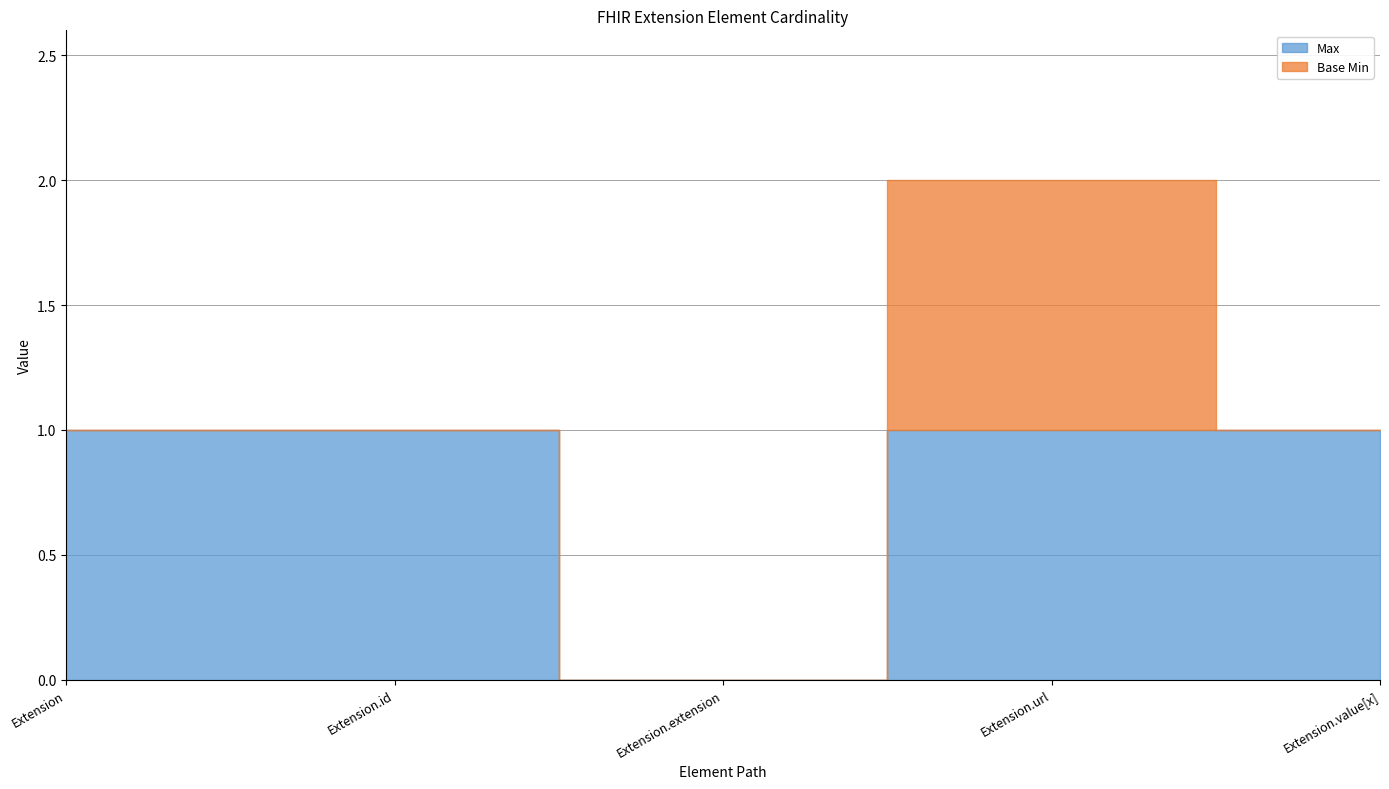

What is the sum of all Max values?

4